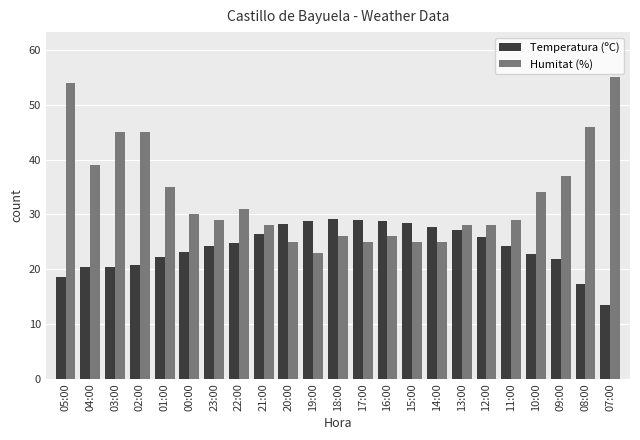

Is the value of Humitat (%) at 00:00 greater than the value of Temperatura (ºC) at 18:00?

Yes